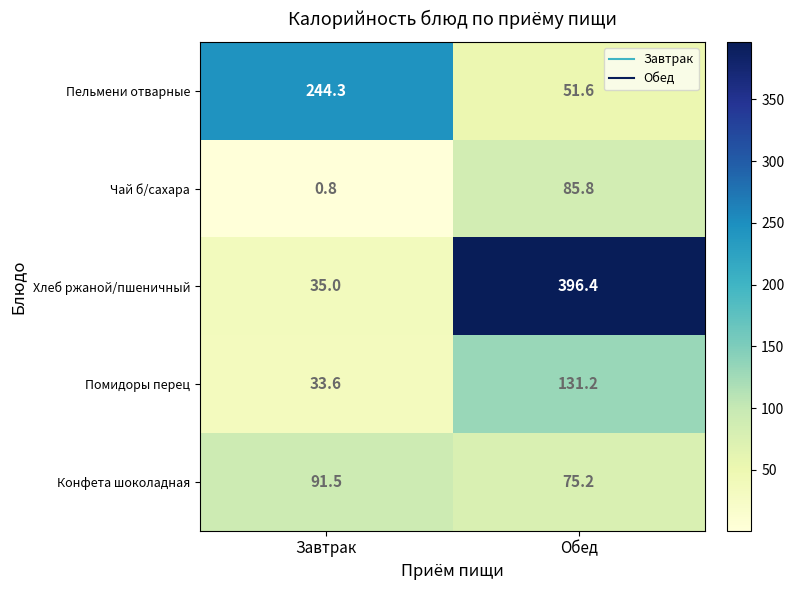

Reading left to right, extract all data points from this chart.

Пельмени отварные: Завтрак=244.3	Обед=51.6
Чай б/сахара: Завтрак=0.8	Обед=85.8
Хлеб ржаной/пшеничный: Завтрак=35.0	Обед=396.4
Помидоры перец: Завтрак=33.6	Обед=131.2
Конфета шоколадная: Завтрак=91.5	Обед=75.2